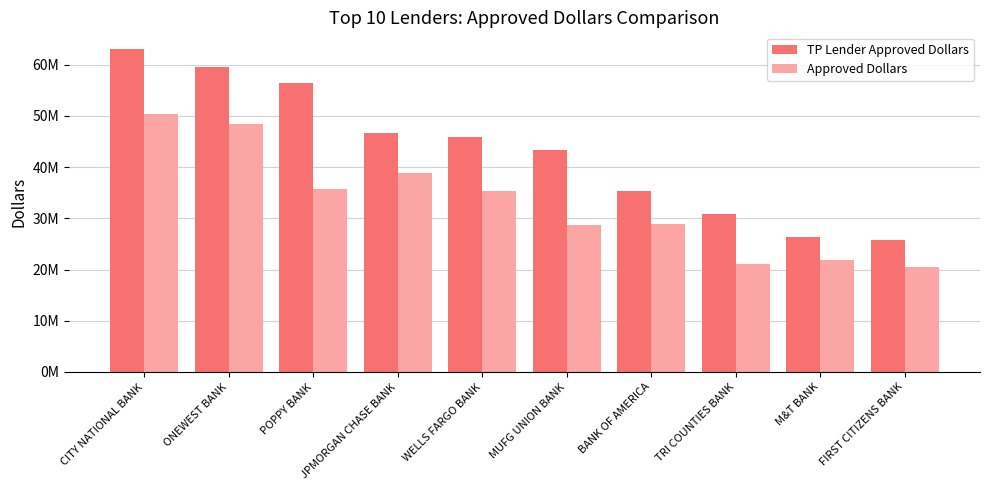

Between CITY NATIONAL BANK and TRI COUNTIES BANK, which series saw the biggest shift?

TP Lender Approved Dollars